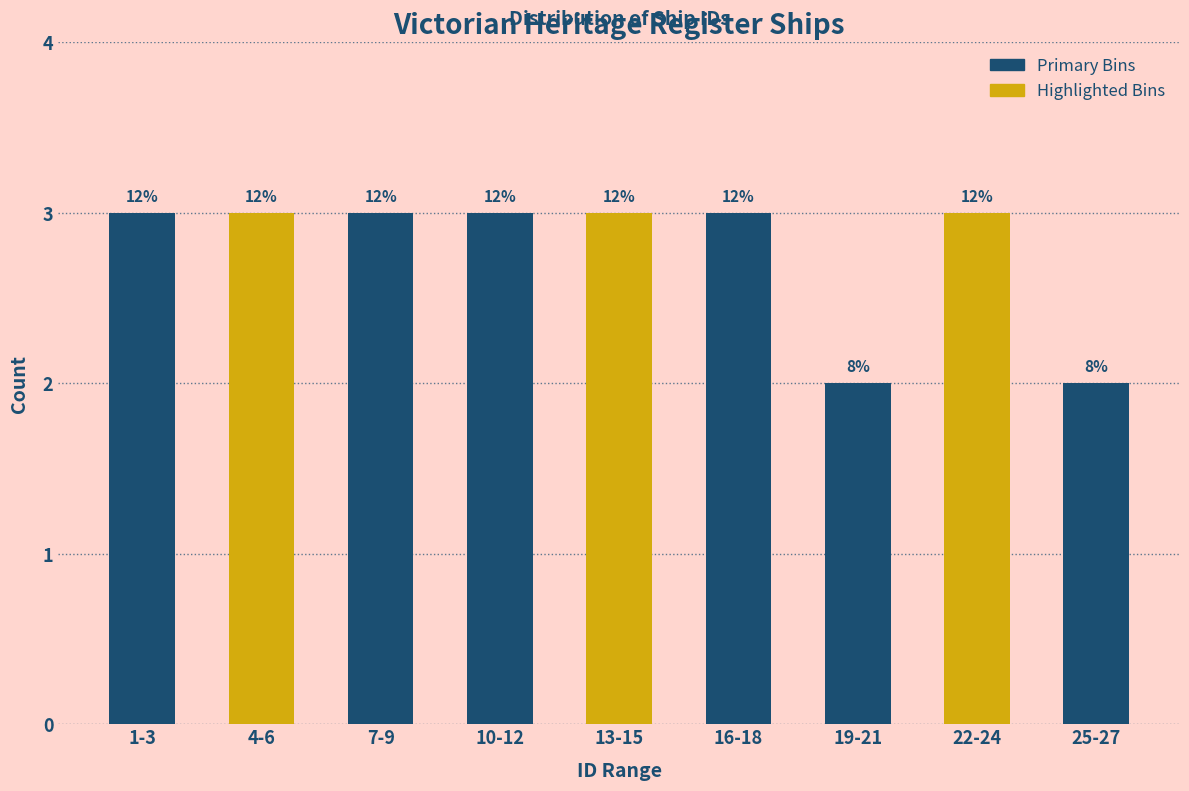

How many bars are there in total?

9